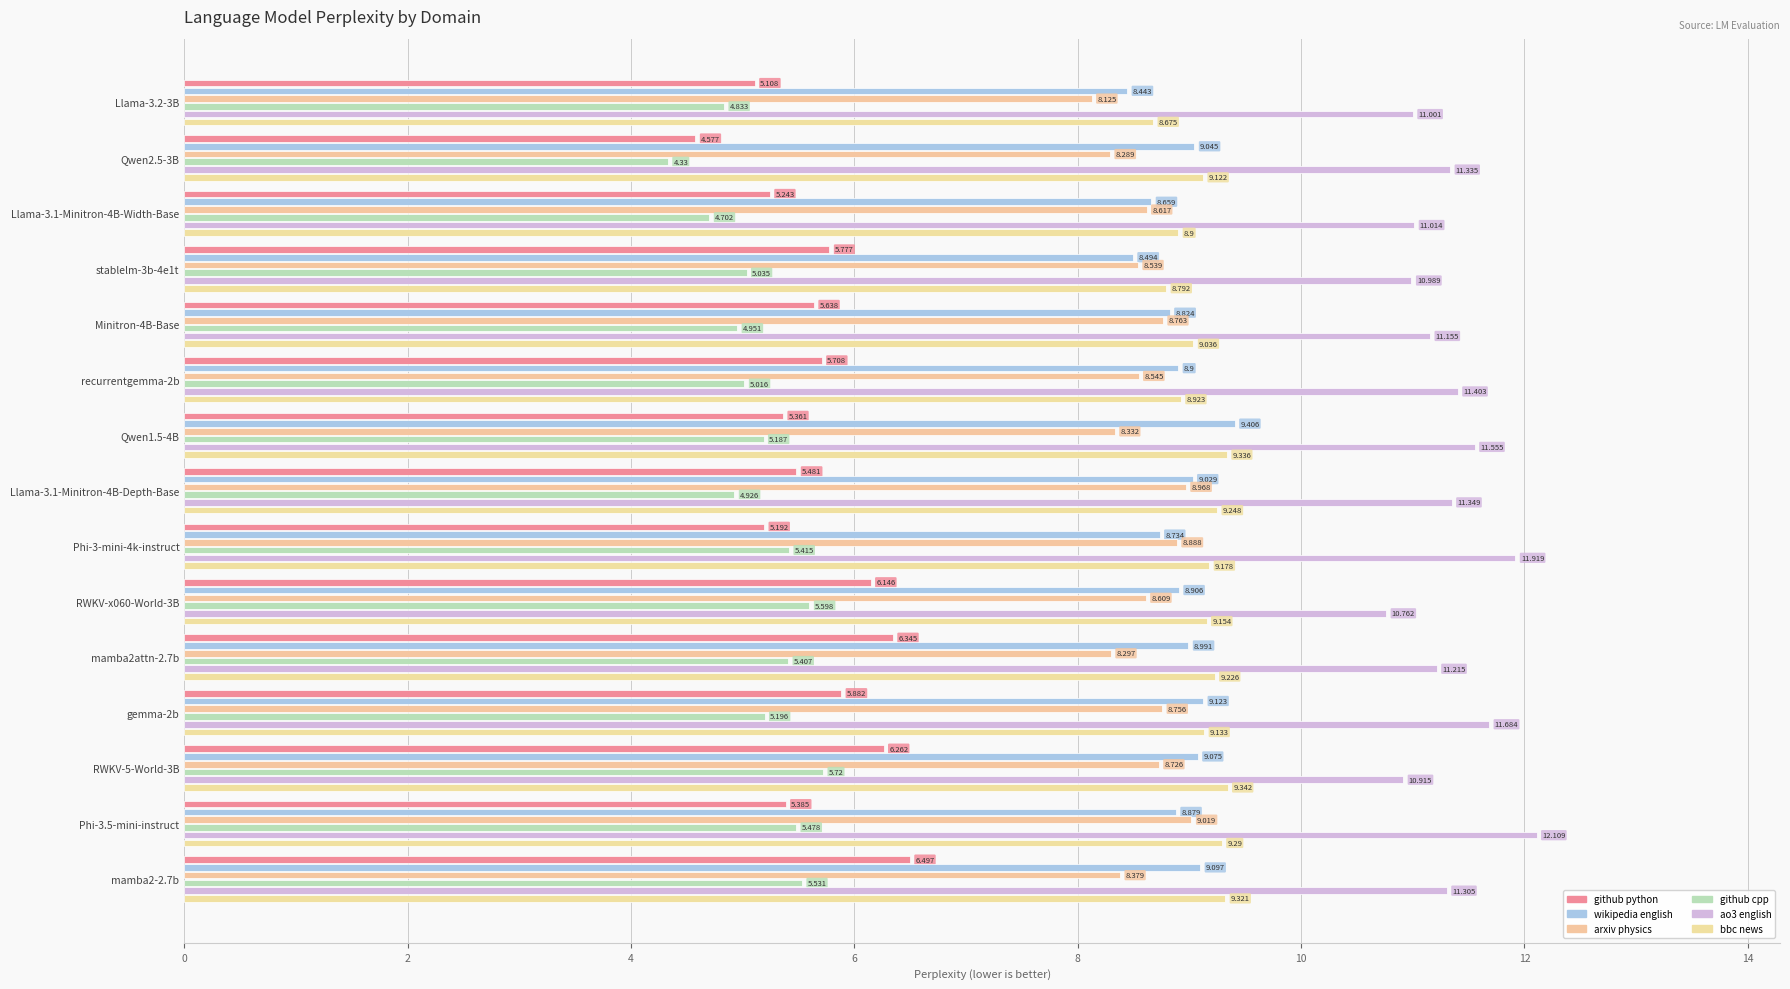

How many data points in github python are above 5?

14